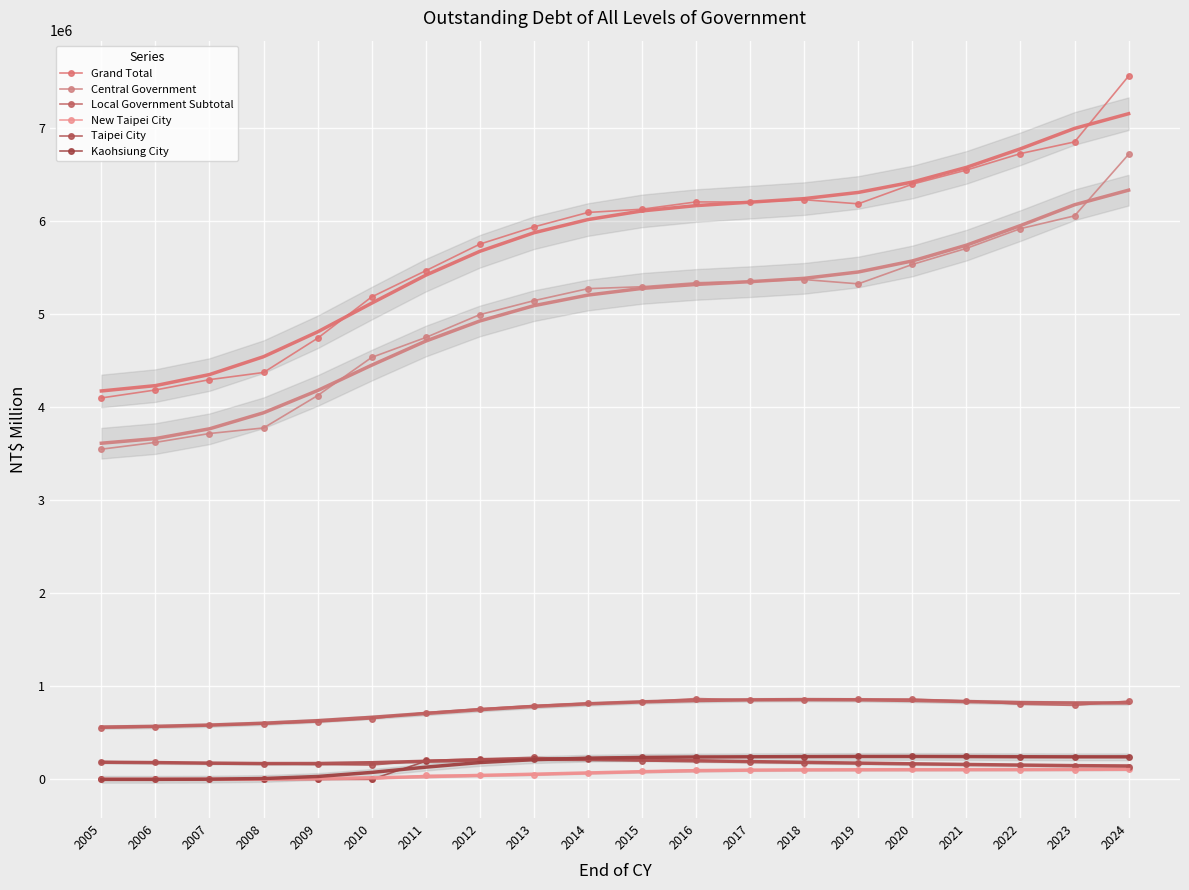

How many values in the Central Government series are below 5296410?

10